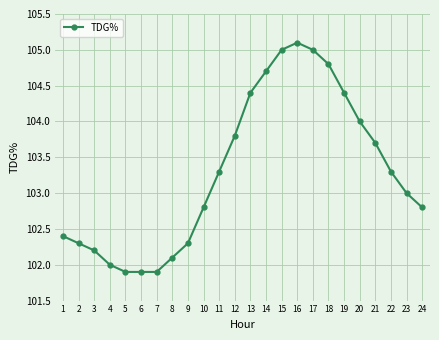

Which category has the highest value across all series?

16